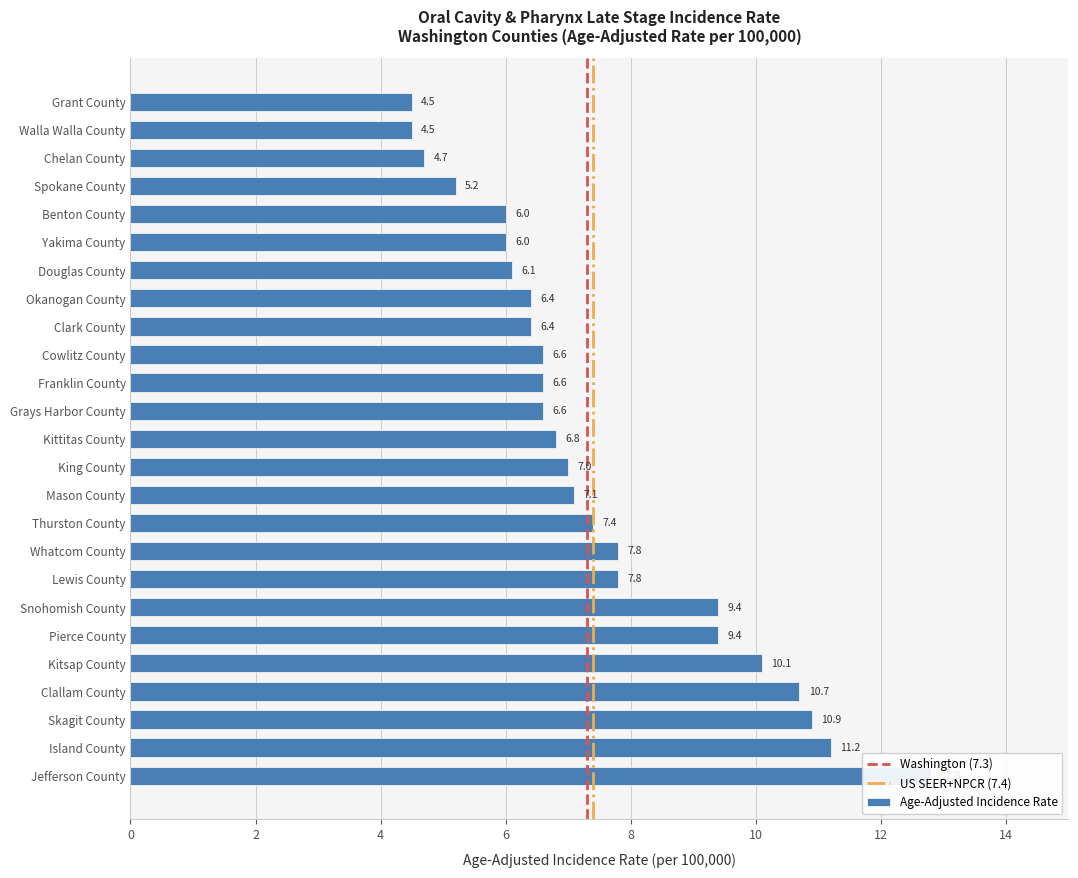

What is the label of the 2nd bar from the right?

Island County